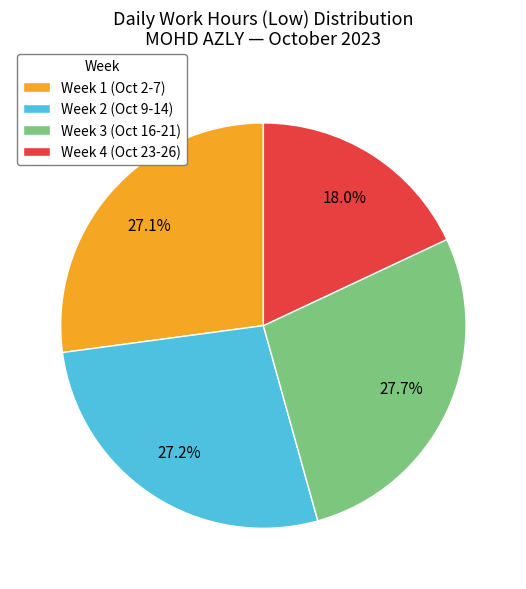

What is the smallest slice in the pie chart?

Week 4 (Oct 23-26)